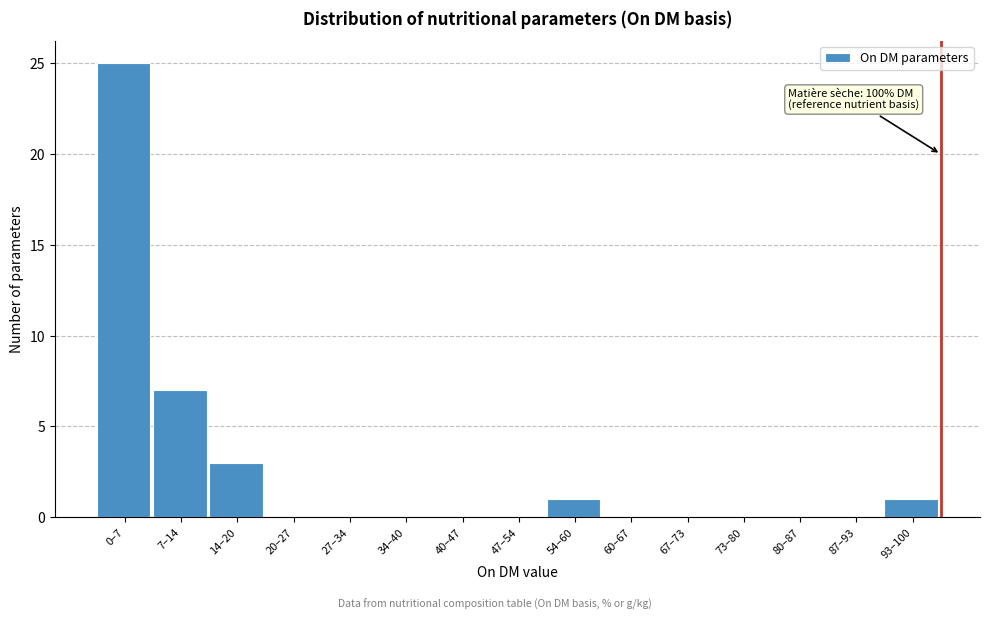

Reading left to right, transcribe all the data shown in this chart.

0–7=25	7–14=7	14–20=3	20–27=0	27–34=0	34–40=0	40–47=0	47–54=0	54–60=1	60–67=0	67–73=0	73–80=0	80–87=0	87–93=0	93–100=1